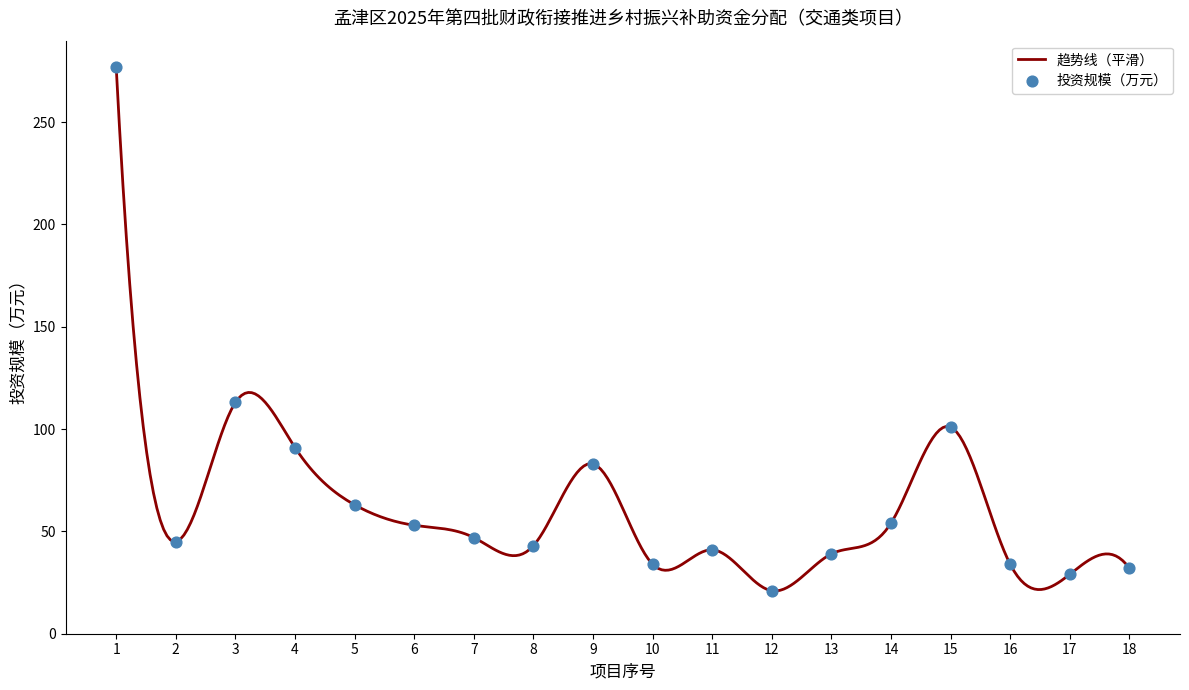

What is the change in value from 2 to 18?

-13